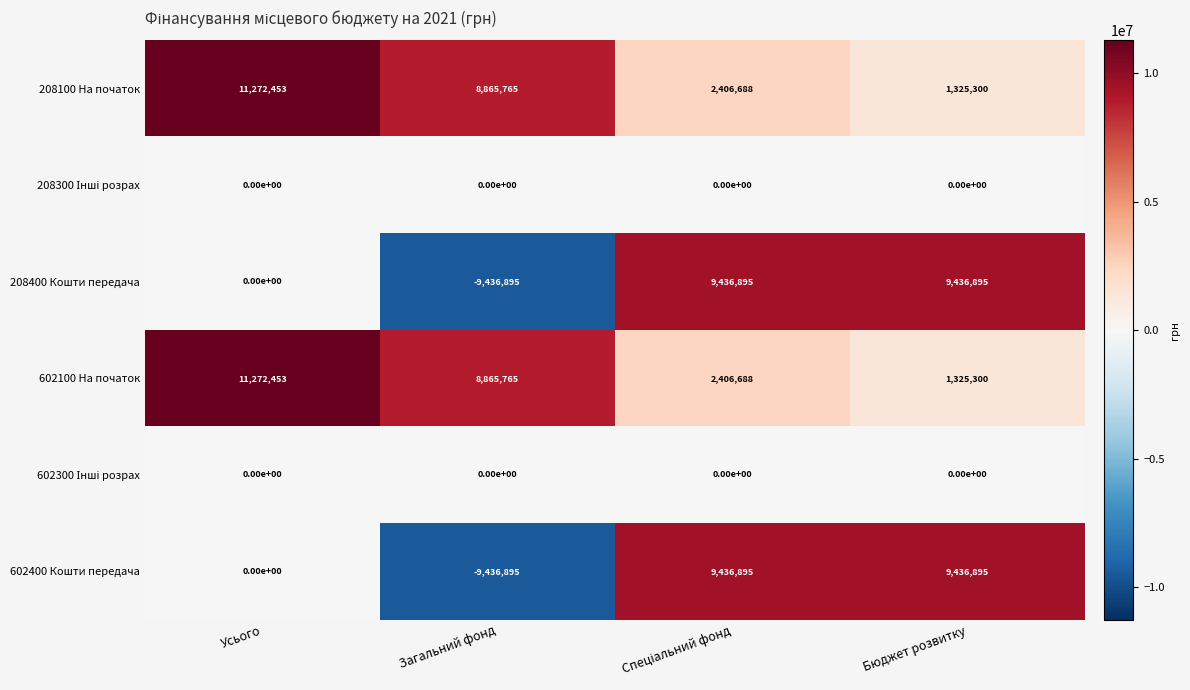

What is the total value across all series at Бюджет розвитку?

21524390